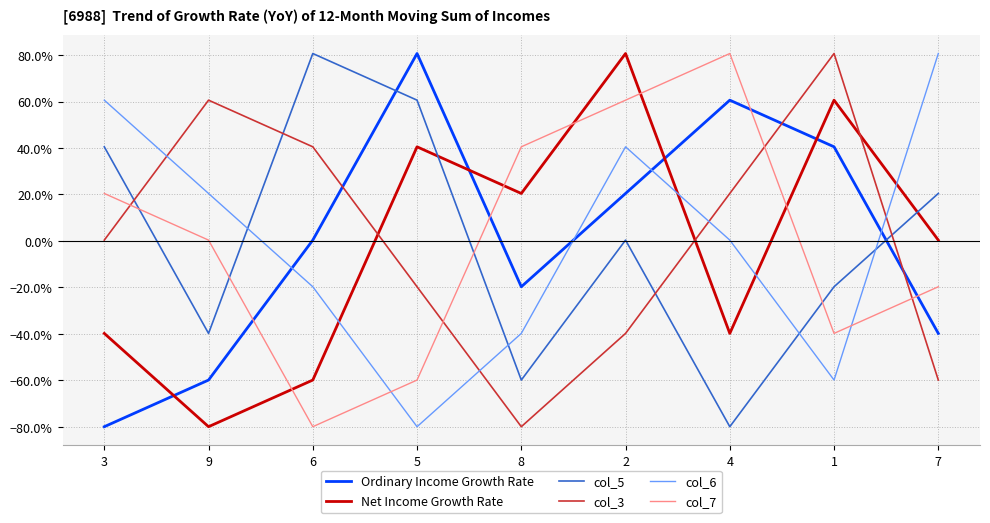

Rank the series at 3 from highest to lowest value.

col_6, col_5, col_7, col_3, Net Income Growth Rate, Ordinary Income Growth Rate